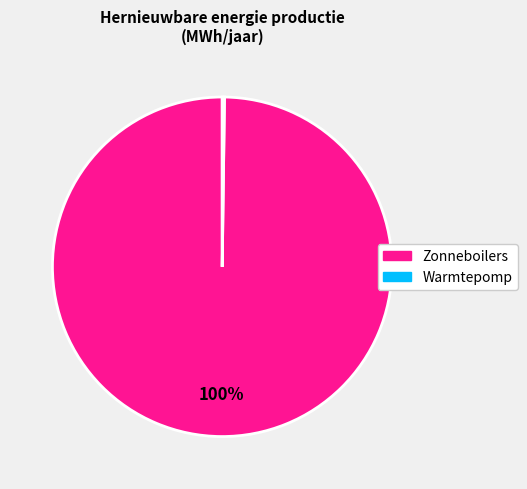

Is it true that Zonneboilers is 100% of the pie?

True